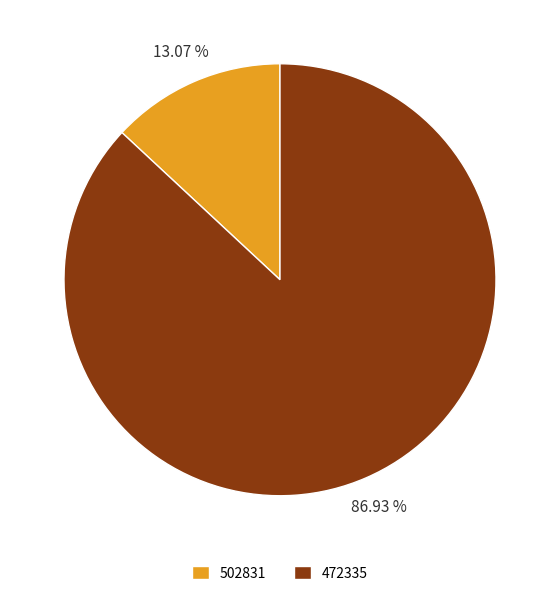

To the nearest percent, what is the average slice percentage?

50%